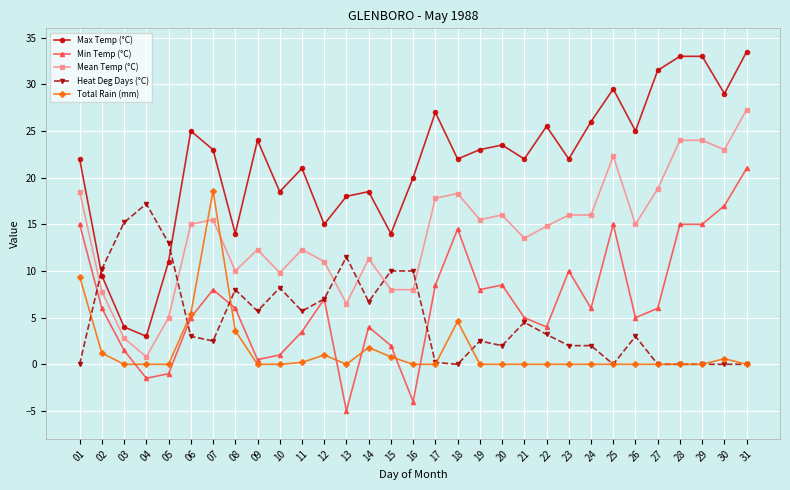

What is the approximate value of Mean Temp (°C) at 25?

22.3